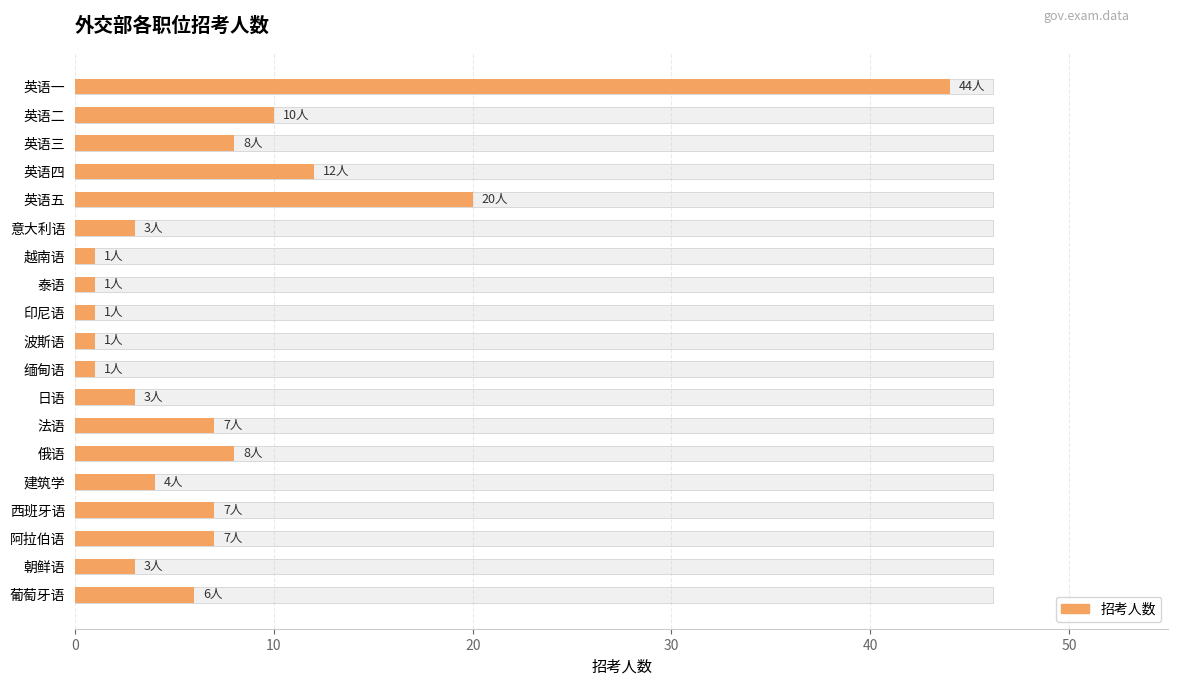

Reading left to right, transcribe all the data shown in this chart.

44	10	8	12	20	3	1	1	1	1	1	3	7	8	4	7	7	3	6